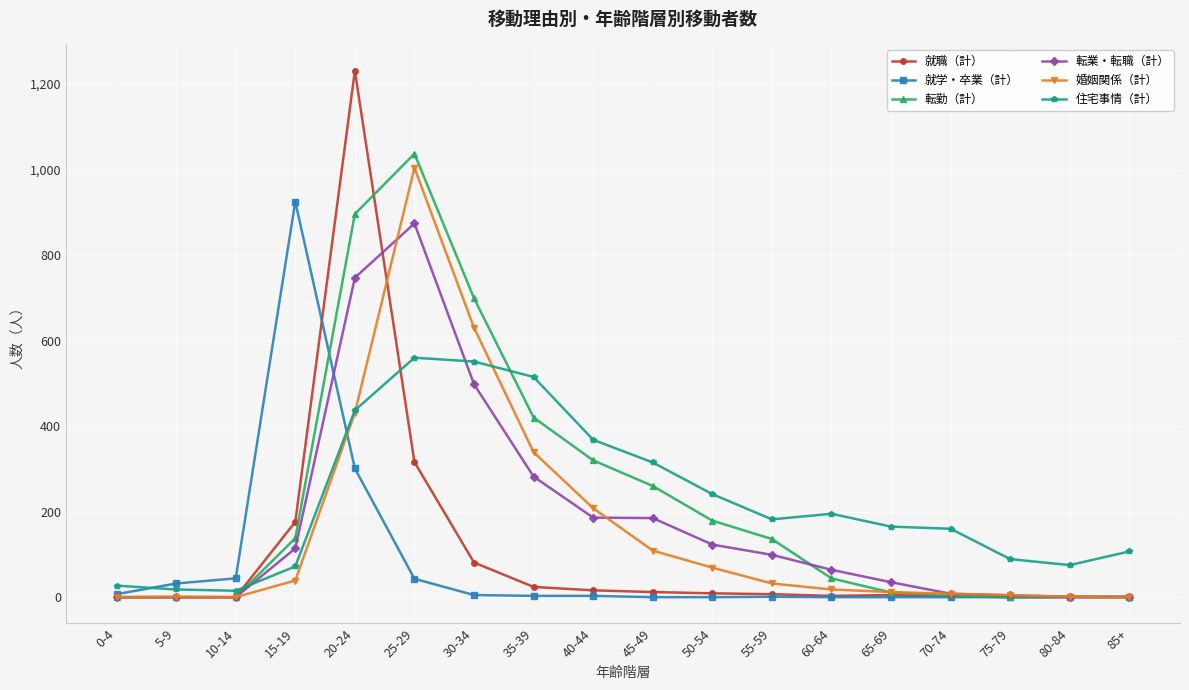

How many lines are shown in the chart?

6